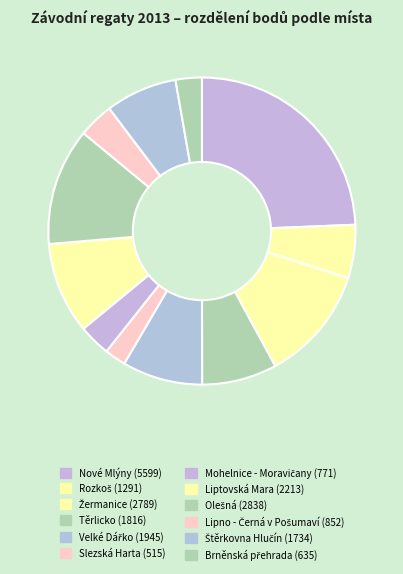

Do Liptovská Mara and Těrlicko together represent more than half of the pie?

No